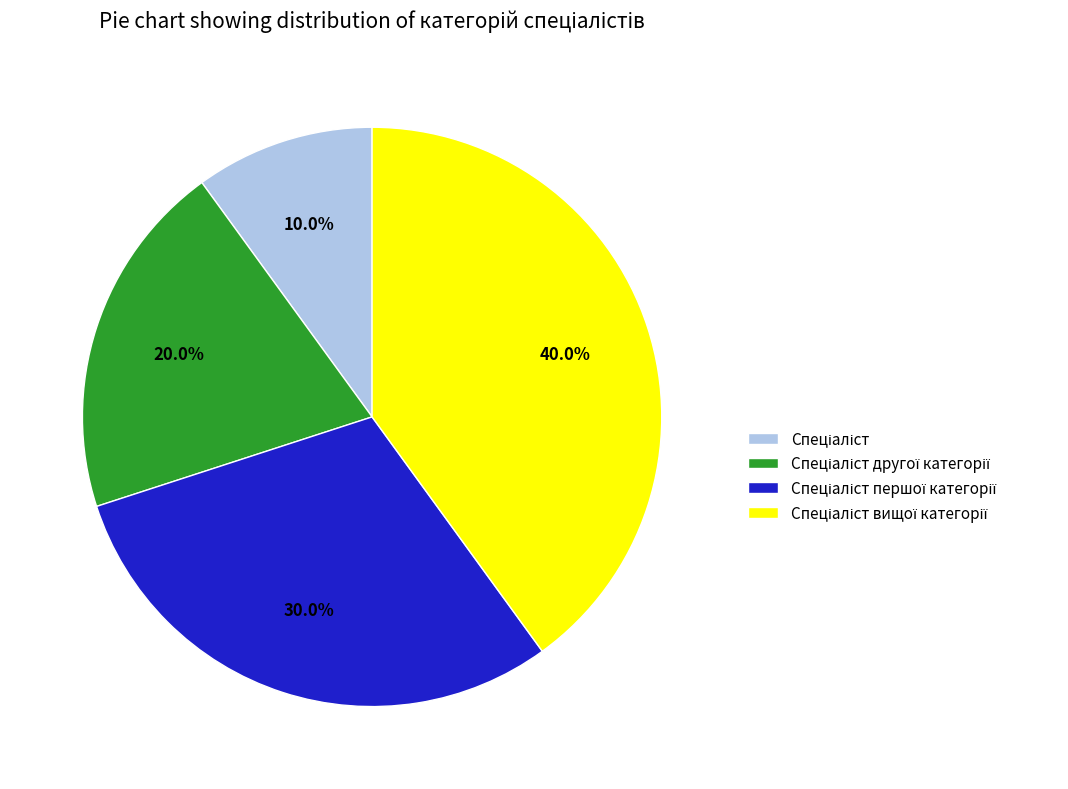

Does any single category account for the majority?

No